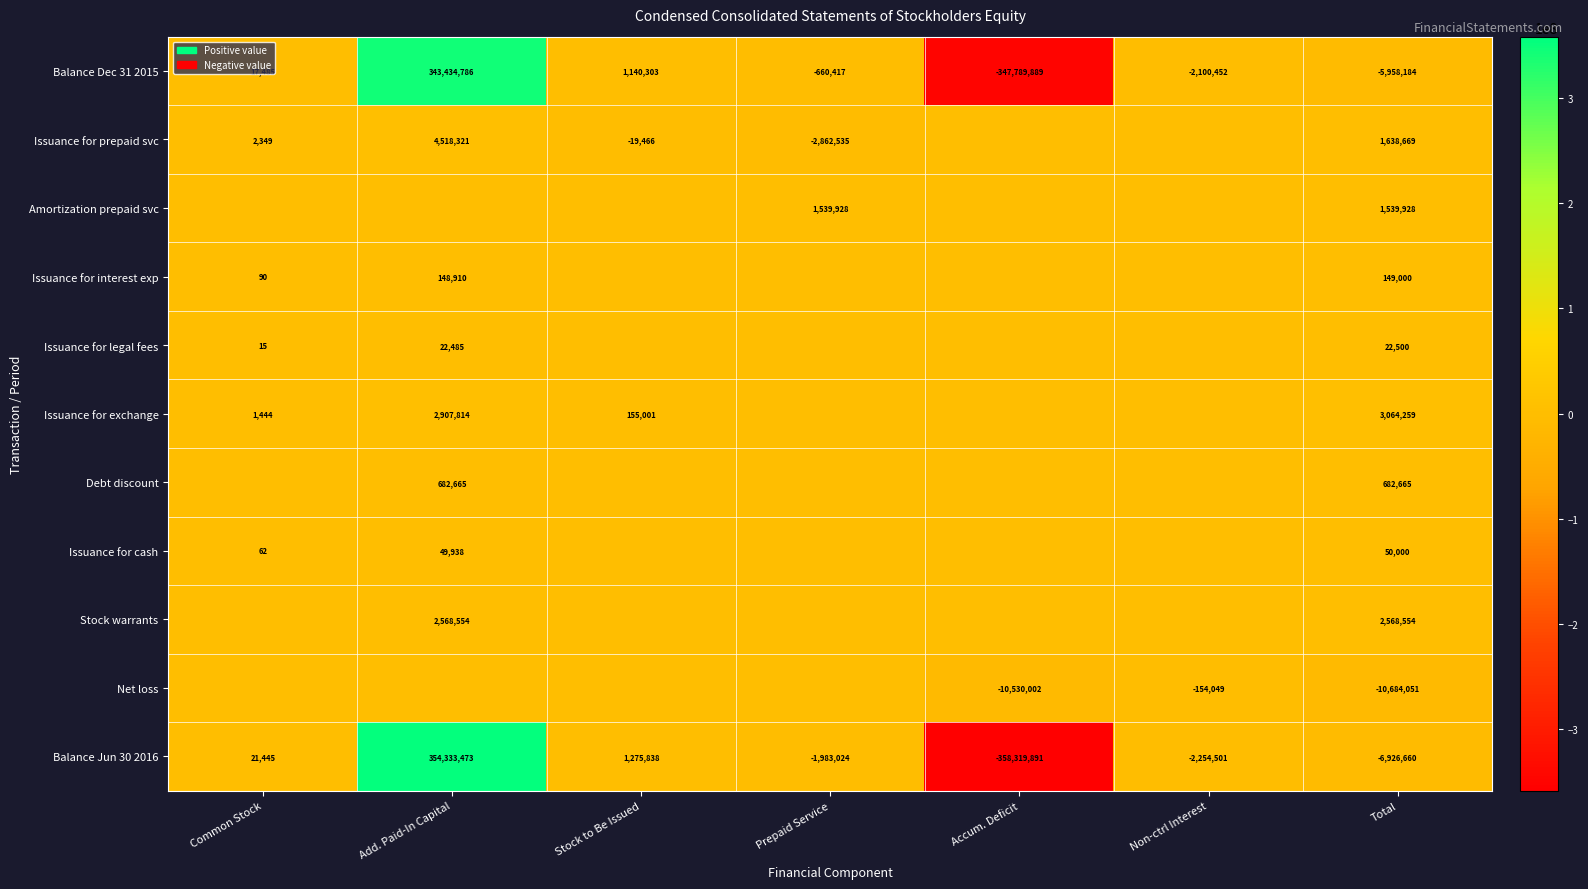

Count the number of data series in this chart.

11